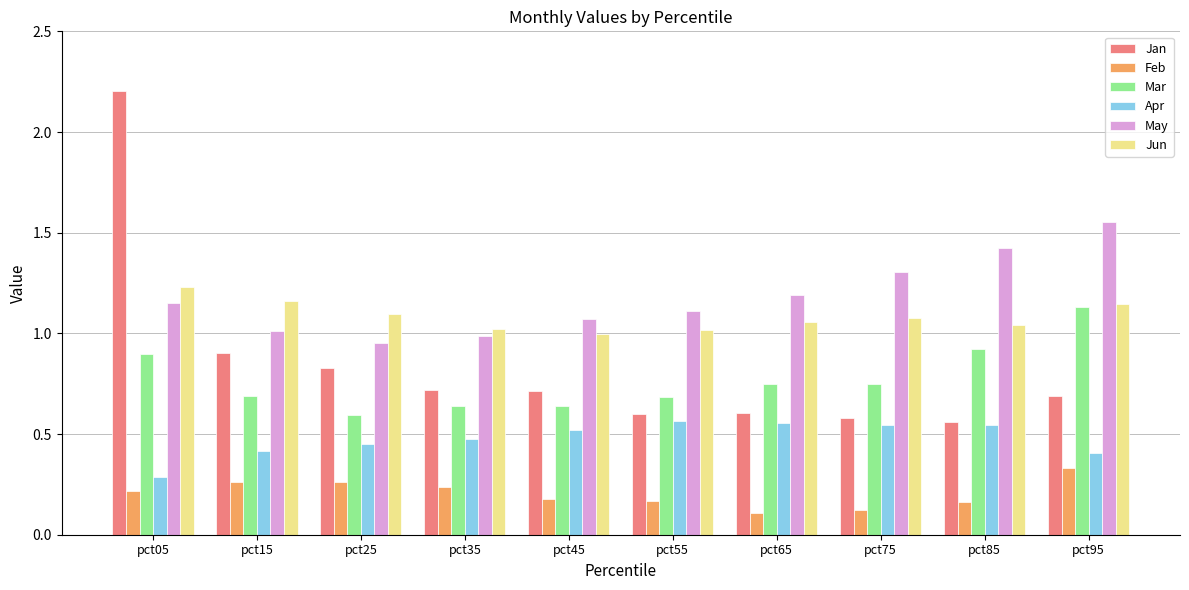

What are all the series names shown in the legend?

Jan, Feb, Mar, Apr, May, Jun